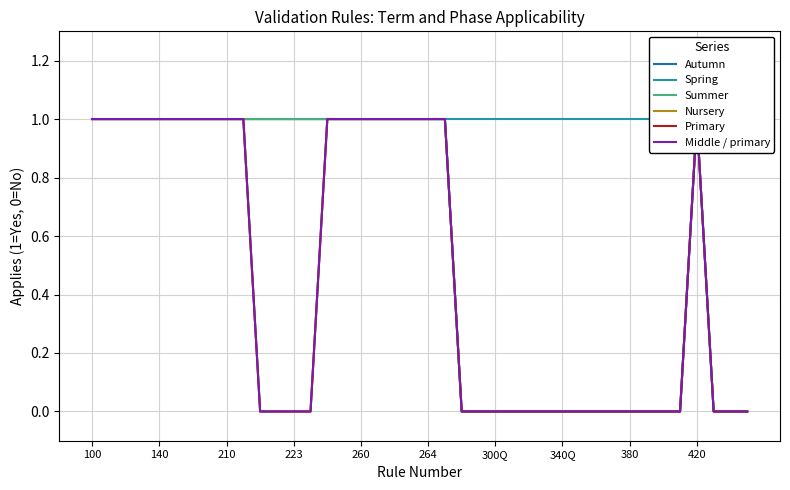

At how many categories does at least one series exceed 0?

40